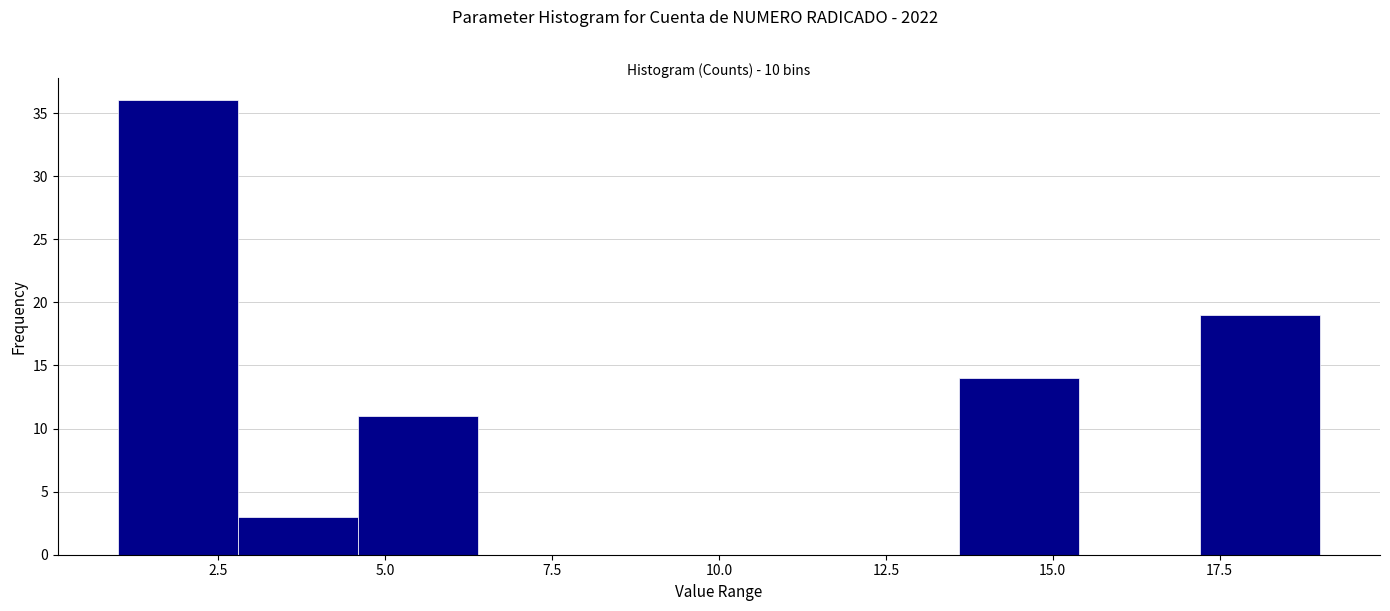

Around what value on the x-axis is the tallest bar? Give the approximate position of its centre, as read against the axis.

2.0